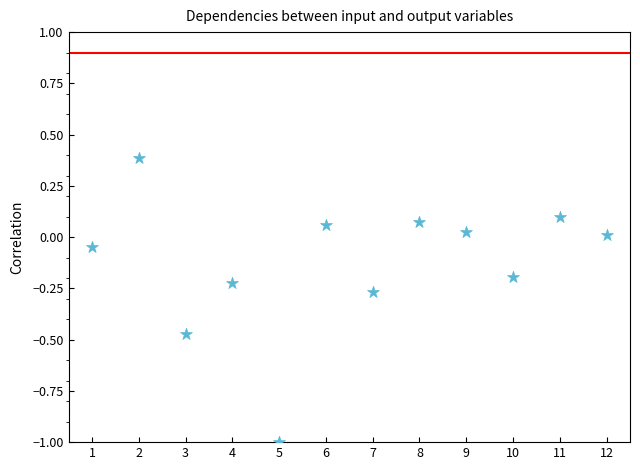

What is the range of Y values (max minus min)?

1.4